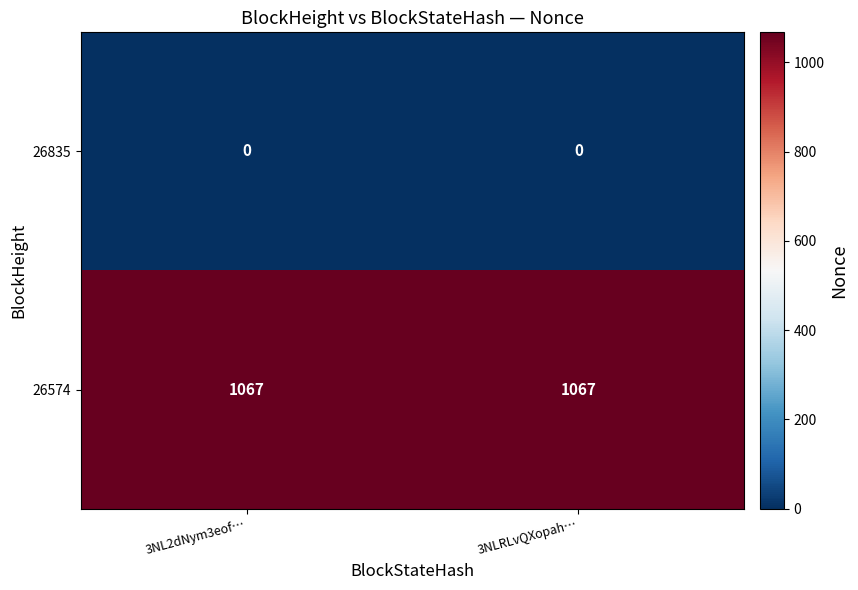

Rank the series by their average value, from lowest to highest.

26835, 26574